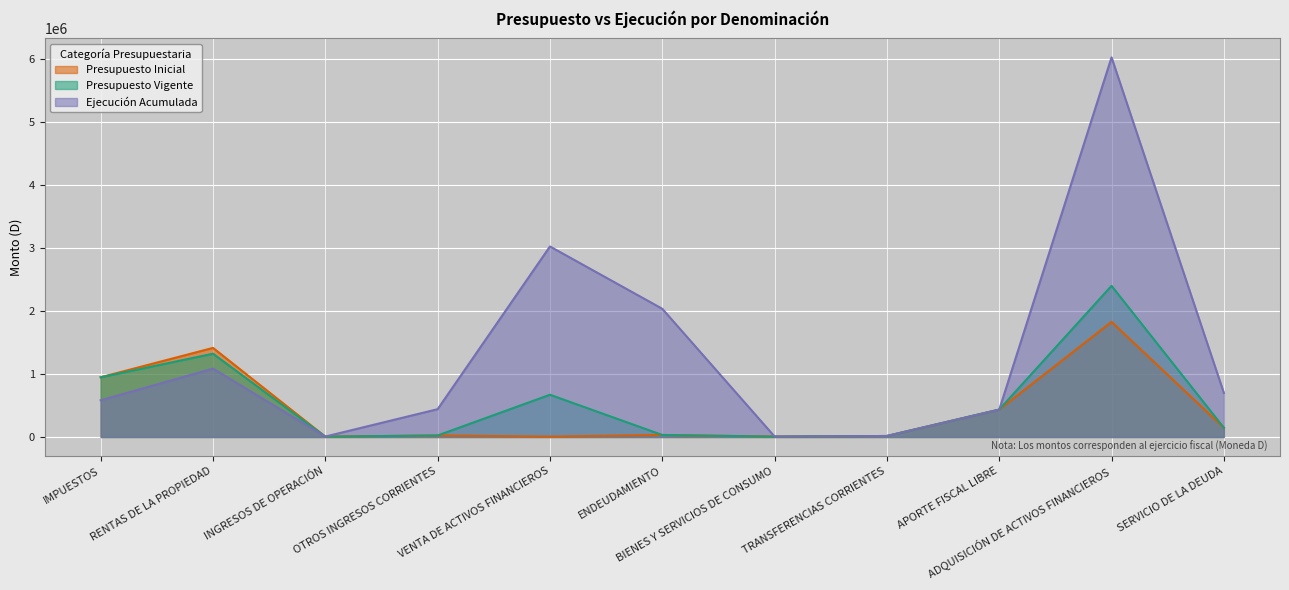

How many lines are shown in the chart?

3